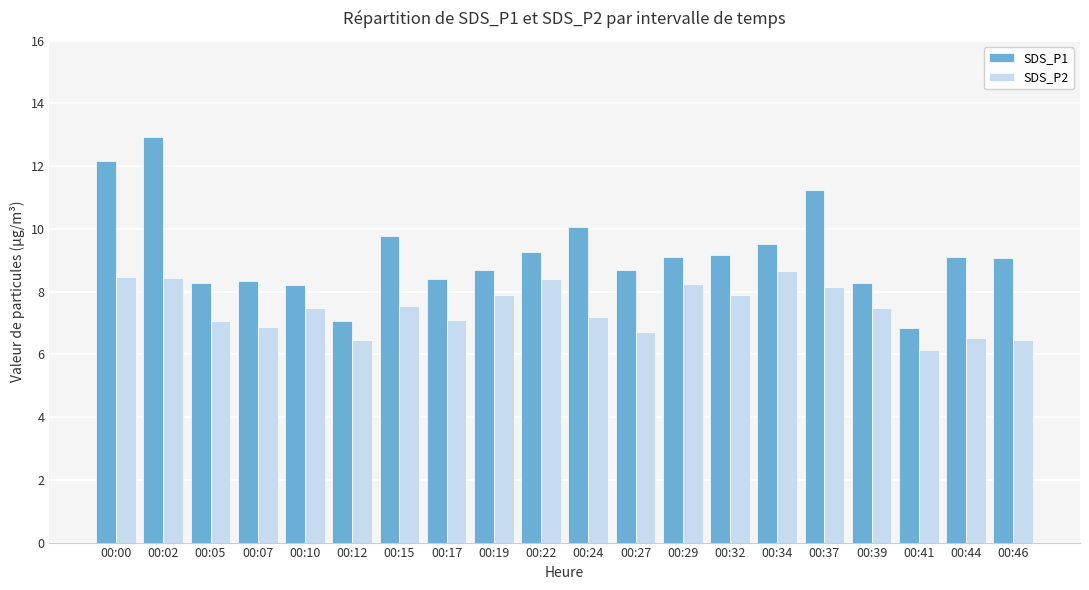

What is the difference between the maximum and minimum values in the SDS_P2 series?

2.5